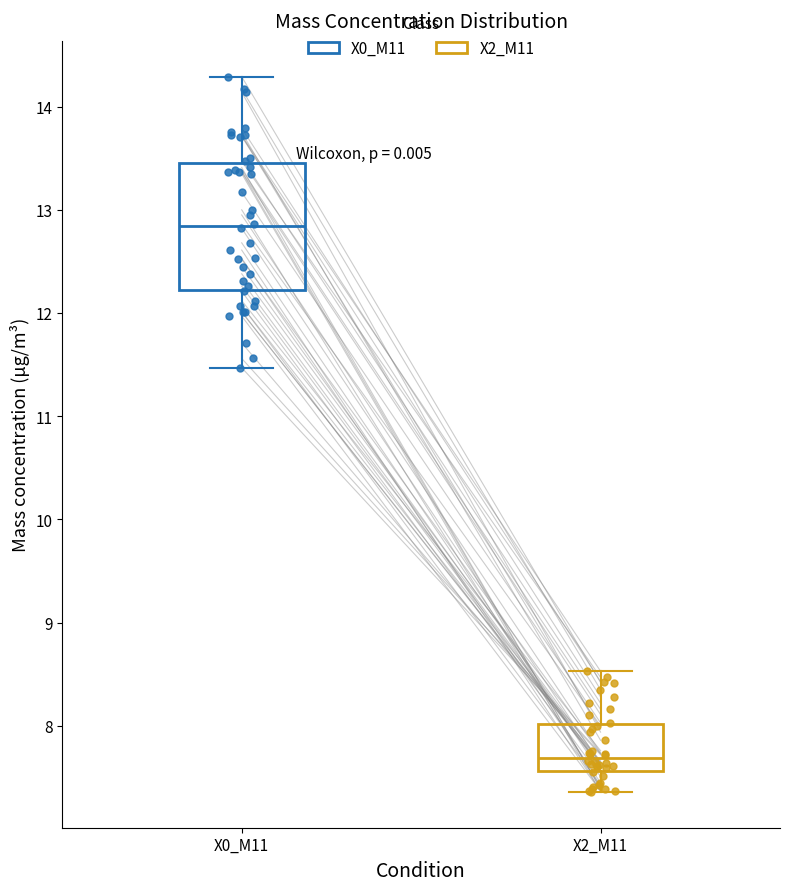

Reading left to right, transcribe this box plot: for each box, give where its median line is, the range the box spans, and where its two whiskers end, as read against the y-axis. The values are not printed on the chart, so give them approximately, as read against the axis.

X0_M11: median 12.8, box 12.2 to 13.5, whiskers 11.5 to 14.3
X2_M11: median 7.7, box 7.6 to 8.0, whiskers 7.4 to 8.5